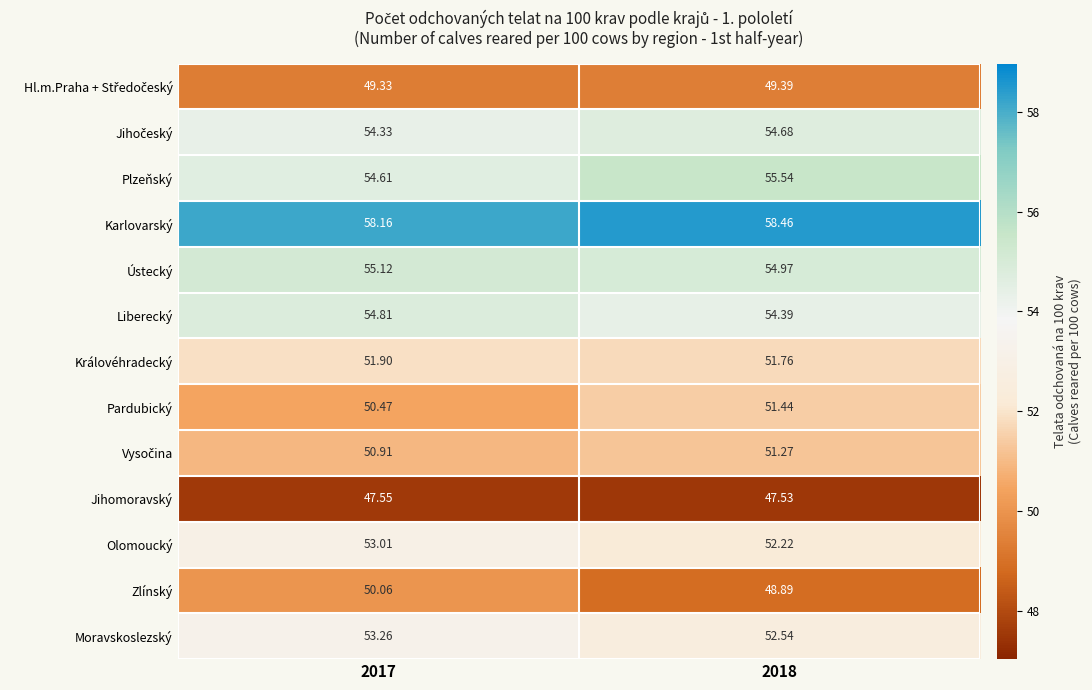

Which series has the largest total across all categories?

Karlovarský